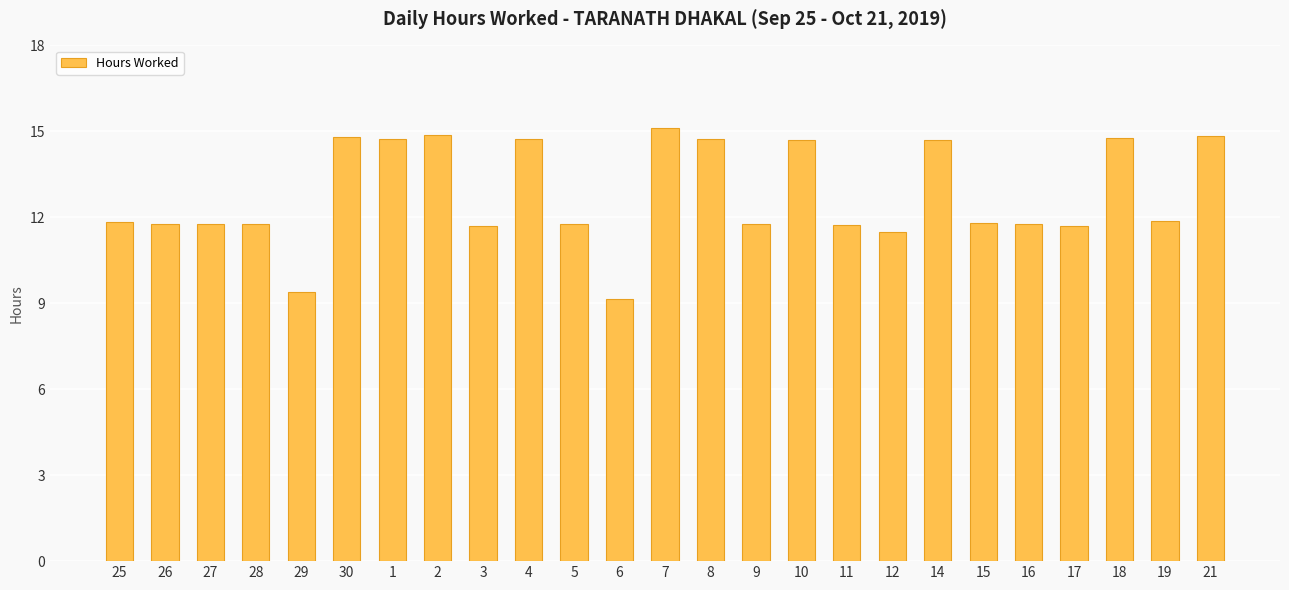

What is the maximum value shown in the chart?

15.1